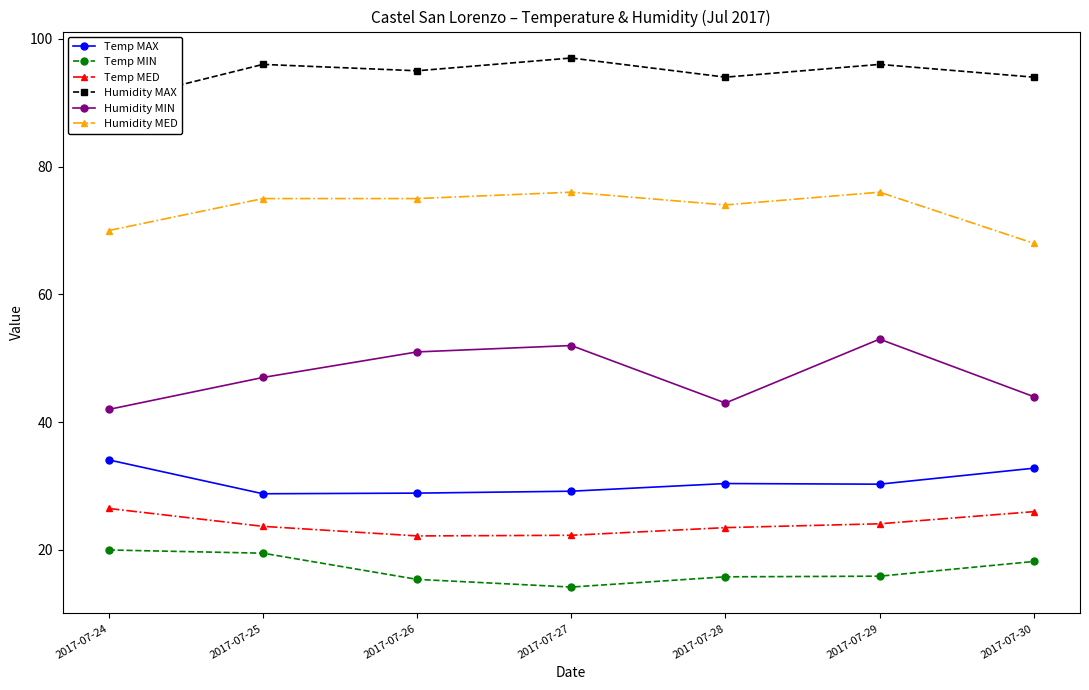

Which category has the highest value in the Humidity MIN series?

2017-07-29